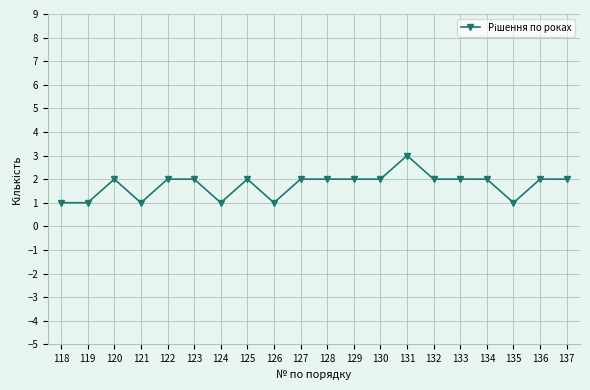

What is the ratio of the value at 127 to the value at 123?

1.0